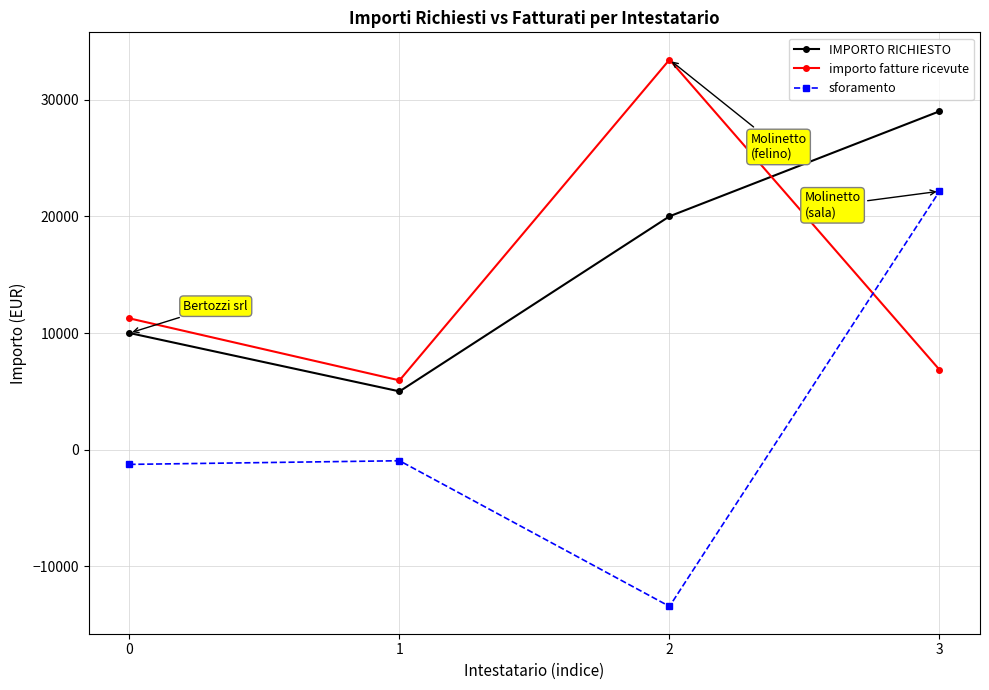

What are all the series names shown in the legend?

IMPORTO RICHIESTO, importo fatture ricevute, sforamento